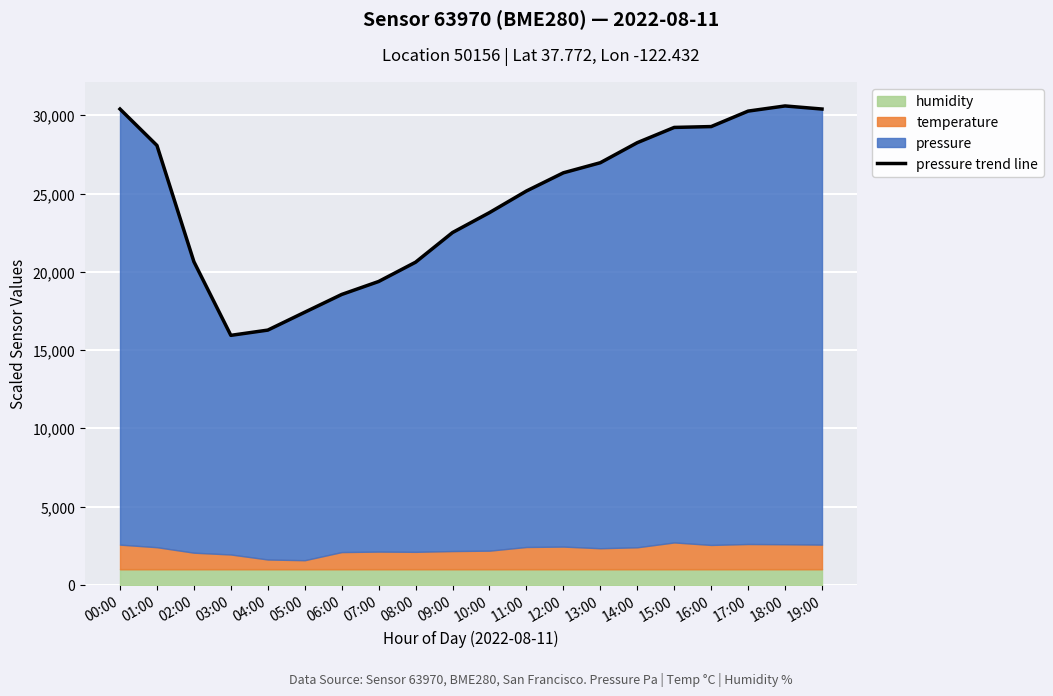

Which label corresponds to the largest value in the chart?

18:00